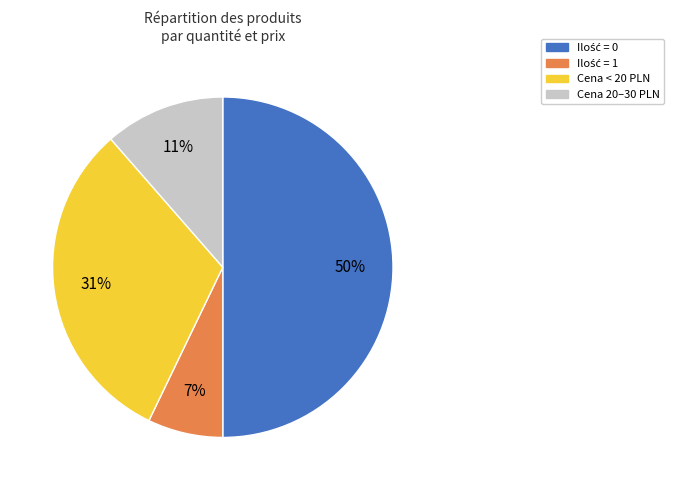

To the nearest percent, what is the difference between the largest and smallest slice percentages?

43%